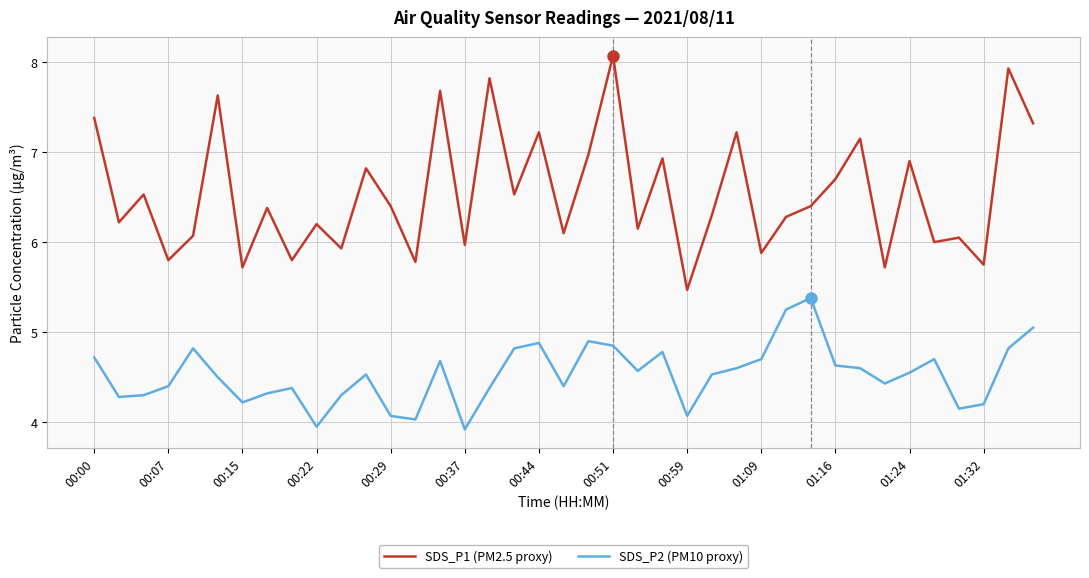

True or false: SDS_P1 (PM2.5 proxy) and SDS_P2 (PM10 proxy) cross at least once.

False